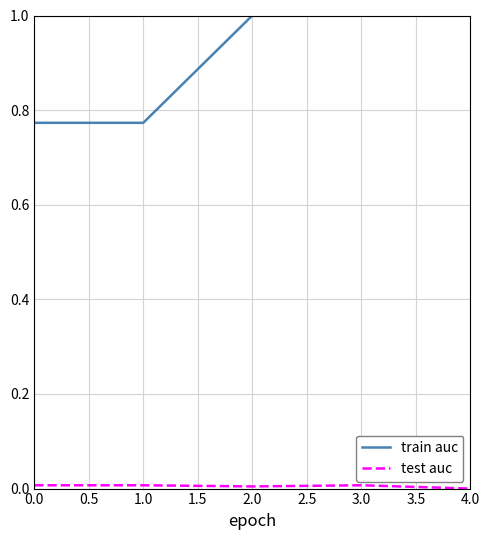

What position from the right is 0.0?

5